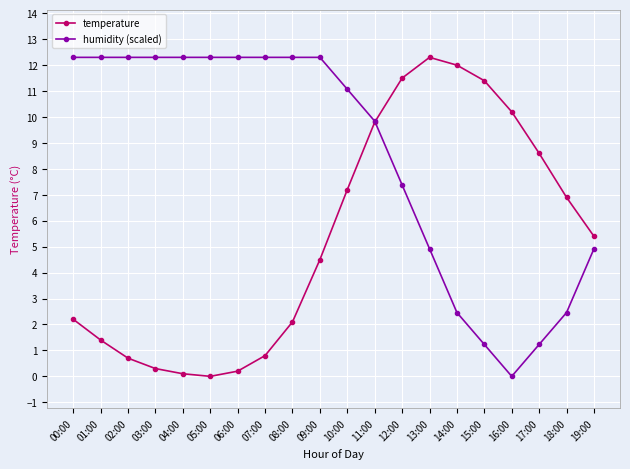

Is this an area chart (filled region under the line)?

No